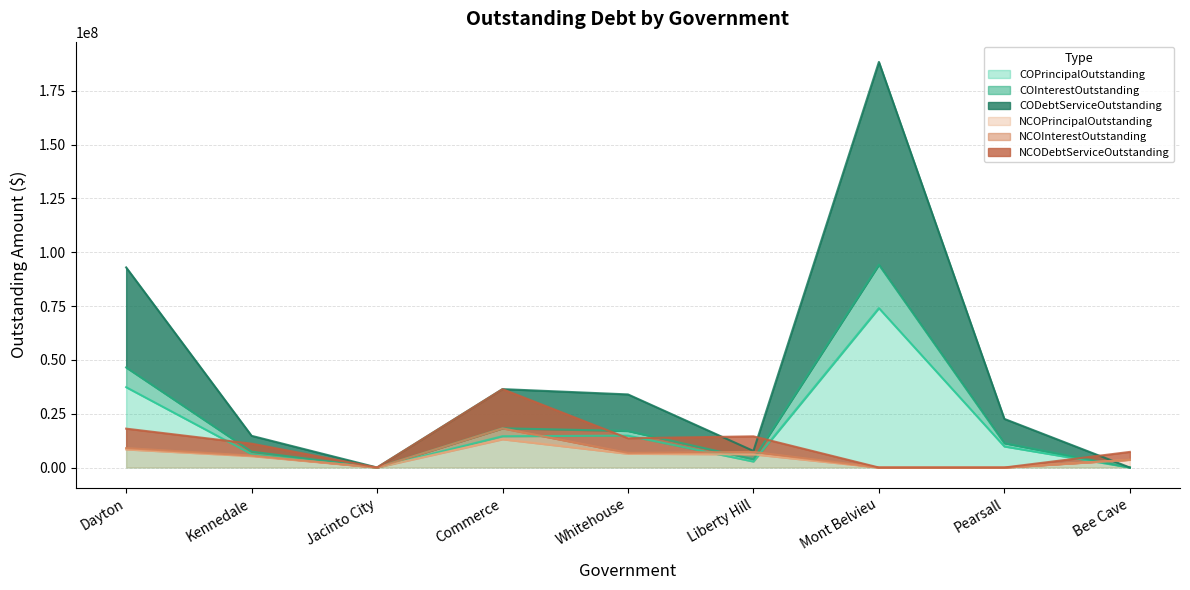

After their last crossing, which series has the higher values: COPrincipalOutstanding or NCOPrincipalOutstanding?

NCOPrincipalOutstanding